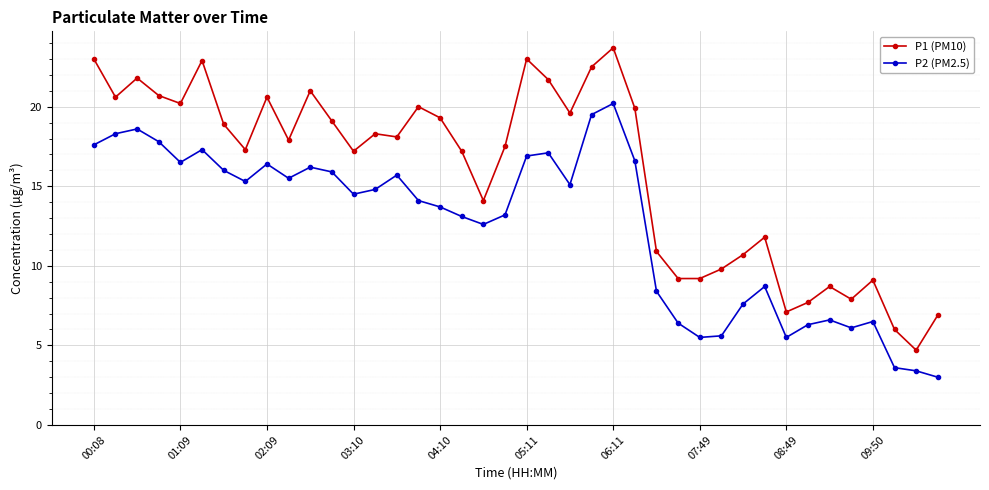

Which series has the largest range (max minus min)?

P1 (PM10)